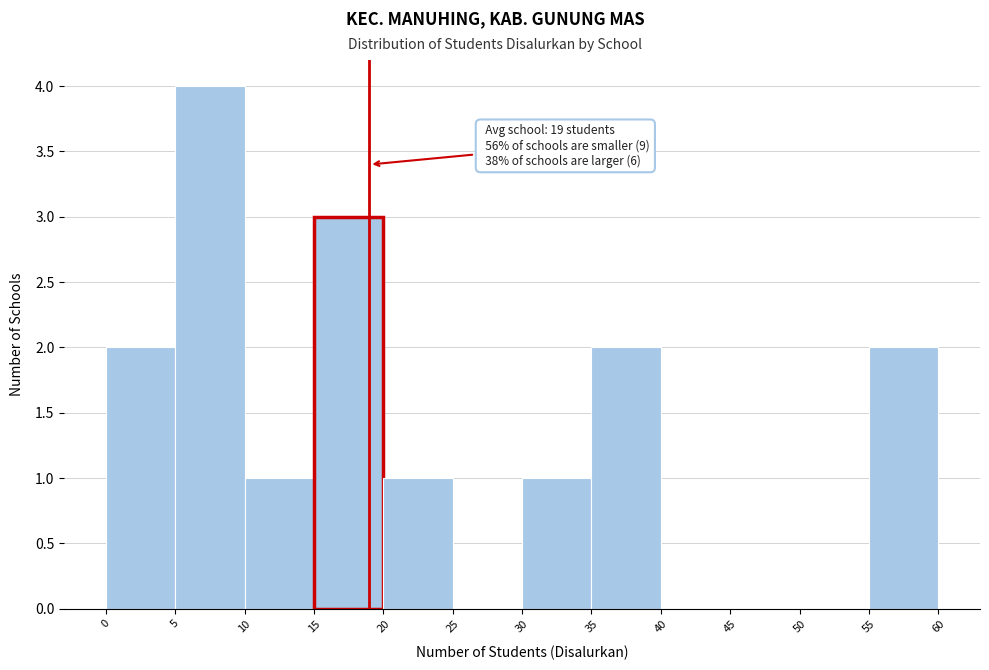

Which range on the x-axis has the tallest bar?

5 to 10